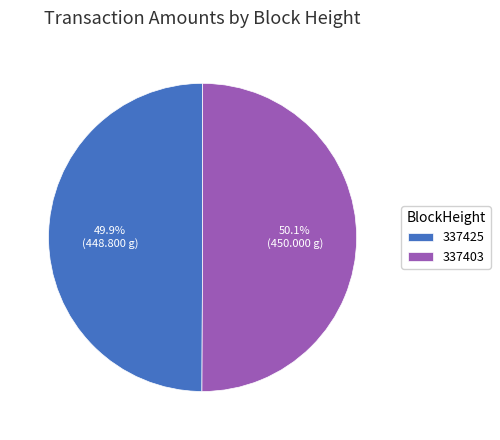

Approximately how many times larger is the value at 337425 compared to 337403?

1.0